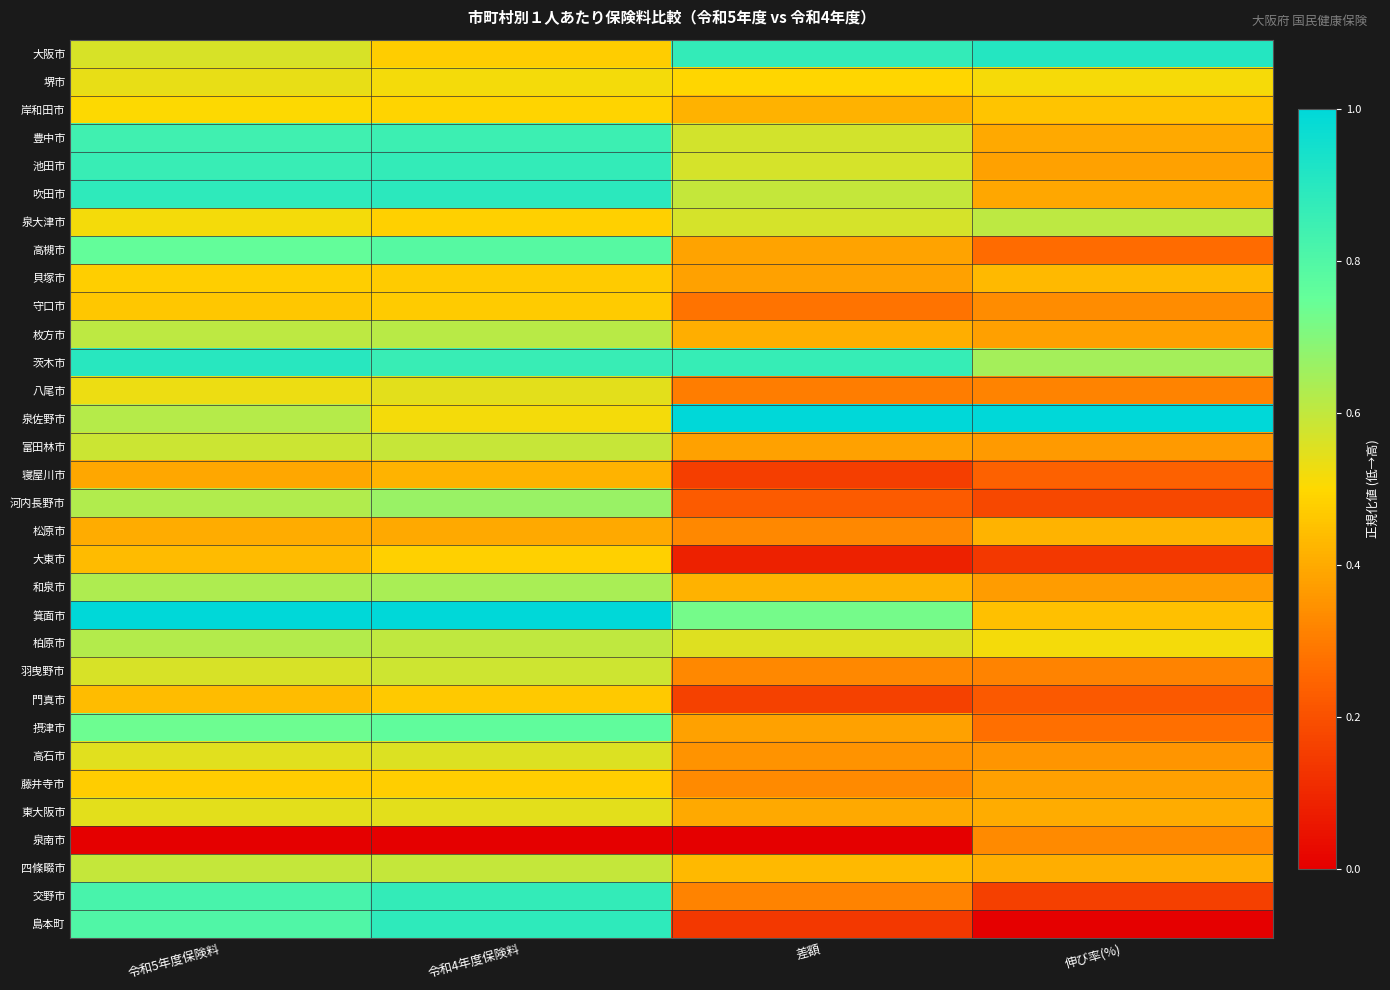

At 令和5年度保険料, list the series in order from largest to smallest.

箕面市, 茨木市, 吹田市, 池田市, 豊中市, 交野市, 島本町, 高槻市, 摂津市, 和泉市, 河内長野市, 柏原市, 泉佐野市, 枚方市, 四條畷市, 富田林市, 羽曳野市, 大阪市, 高石市, 東大阪市, 堺市, 八尾市, 泉大津市, 岸和田市, 貝塚市, 藤井寺市, 守口市, 門真市, 大東市, 松原市, 寝屋川市, 泉南市